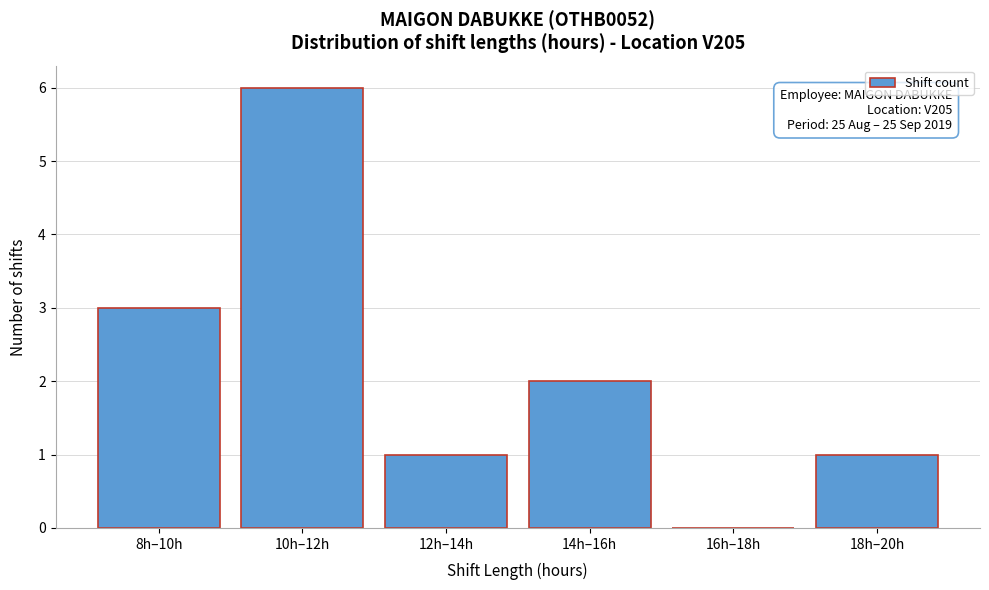

Reading right to left, list all the values displayed in this chart.

18h–20h=1	16h–18h=0	14h–16h=2	12h–14h=1	10h–12h=6	8h–10h=3